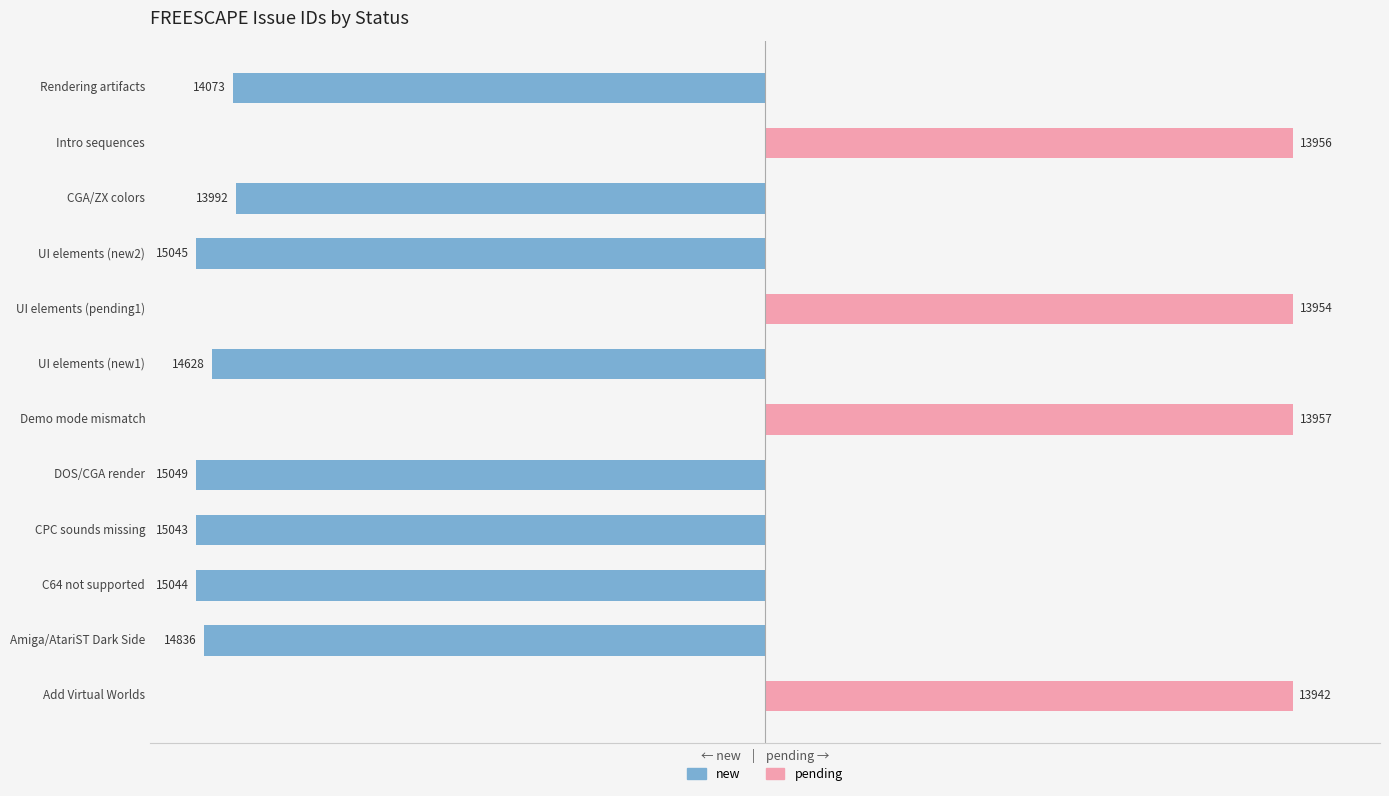

At how many categories does at least one series exceed -15?

12